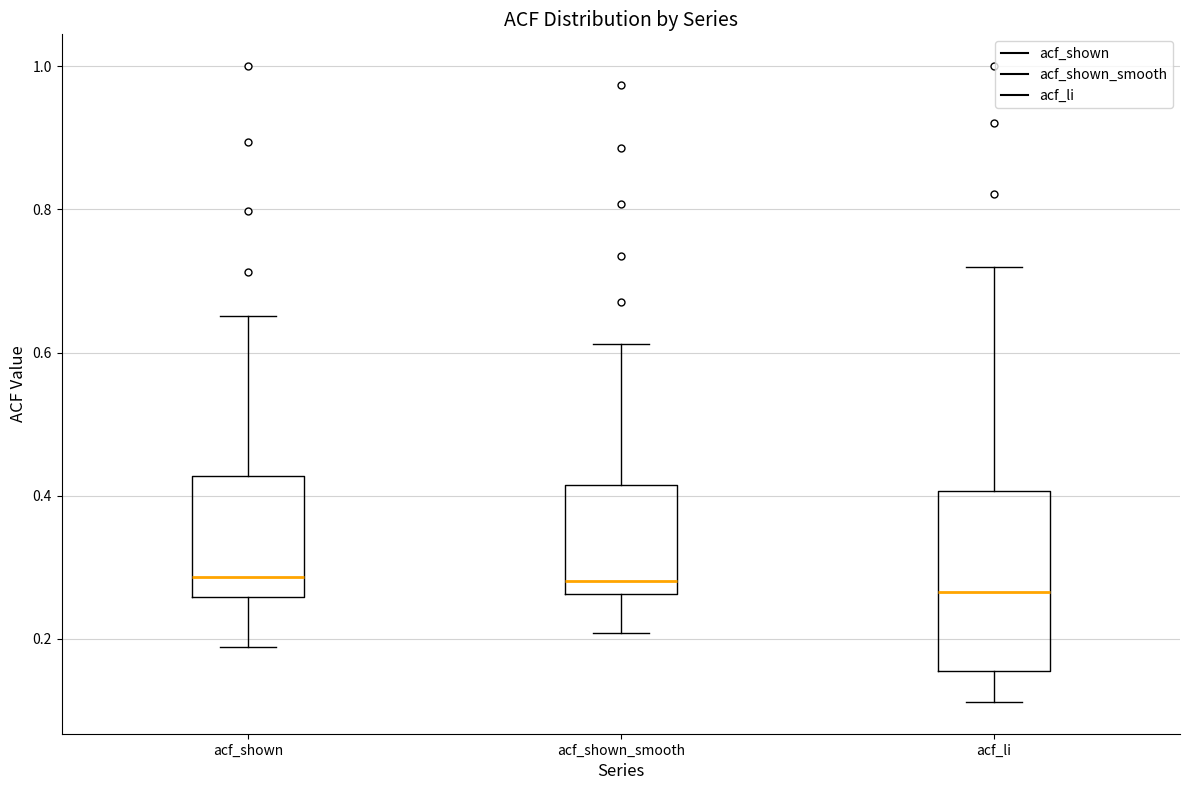

Reading left to right, read every box against the y-axis: the position of its median line, the range the box covers, and the ends of its whiskers. The values are not printed on the chart, so give them approximately, as read against the axis.

acf_shown: median 0.28, box 0.26 to 0.42, whiskers 0.18 to 0.66
acf_shown_smooth: median 0.28, box 0.26 to 0.42, whiskers 0.20 to 0.62
acf_li: median 0.26, box 0.16 to 0.40, whiskers 0.12 to 0.72